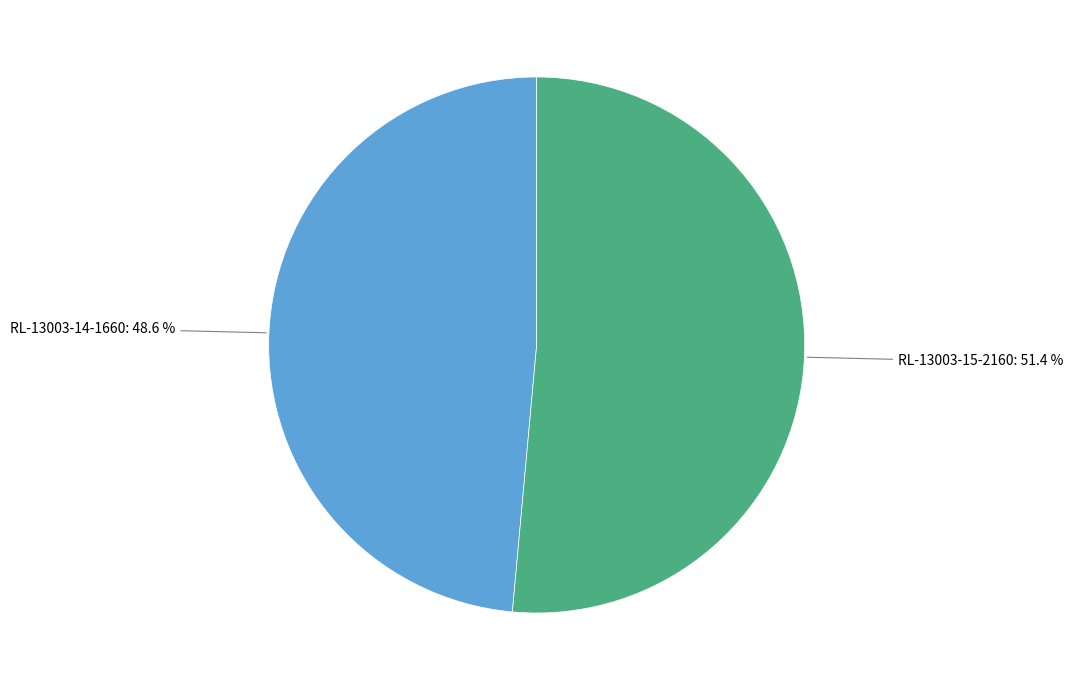

What is the largest slice in the pie chart?

RL-13003-15-2160